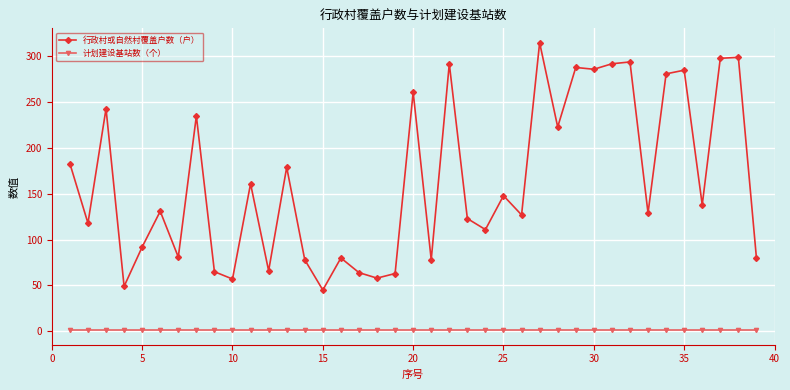

How many distinct data groups are displayed?

2